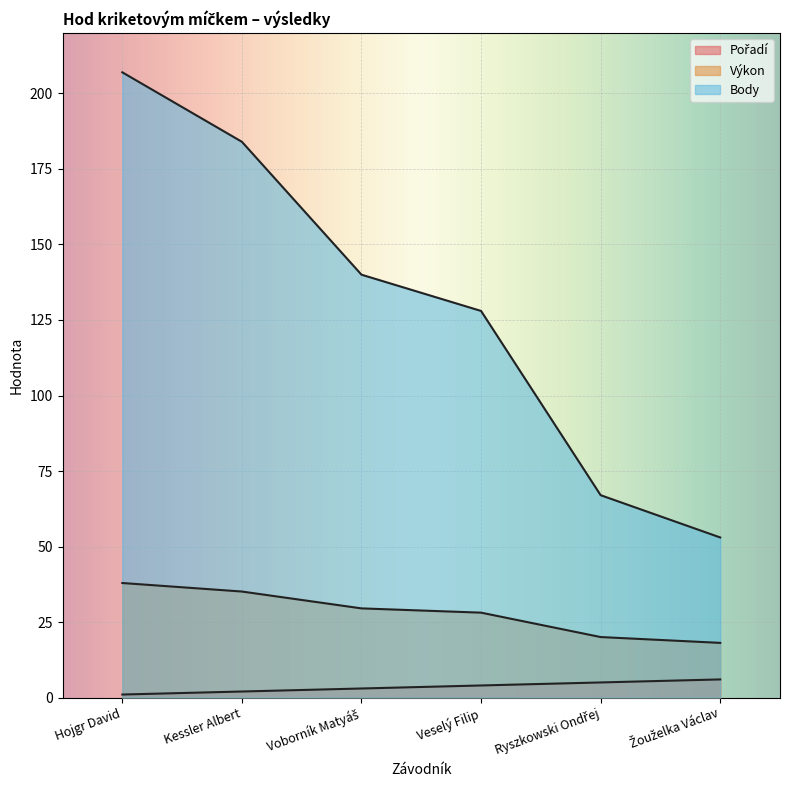

How many data points in Výkon are less than 29?

3